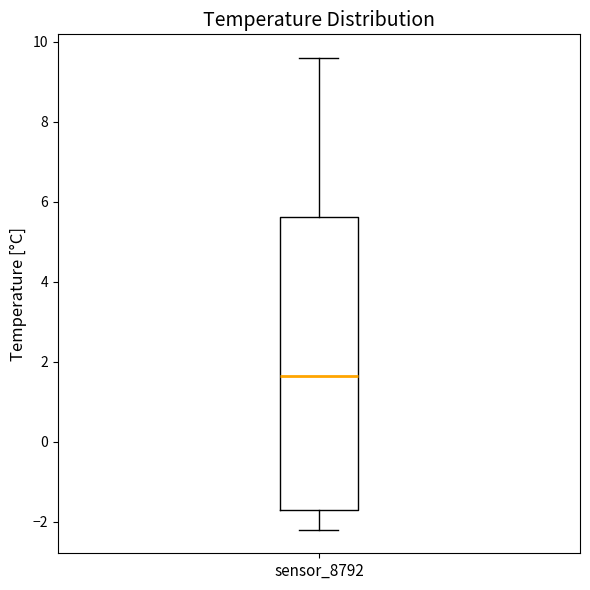

Read this box plot against the y-axis: the position of the median line, the range covered by the box, and the ends of both whiskers. The values are not printed on the chart, so give them approximately, as read against the axis.

median 1.6, box -1.6 to 5.6, whiskers -2.2 to 9.6